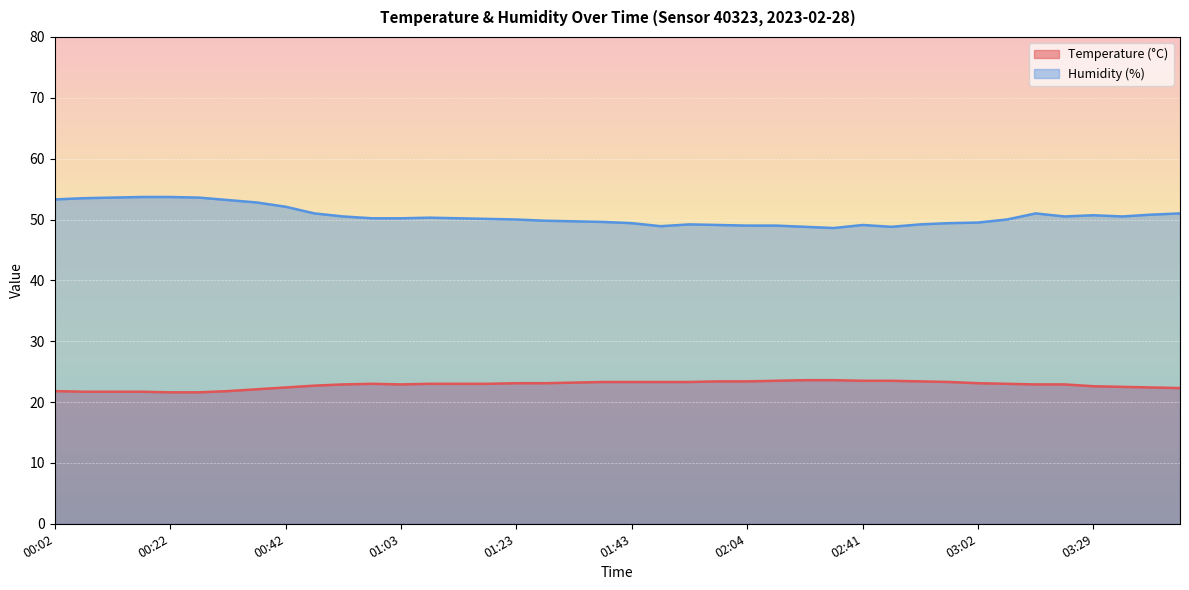

Between 00:27 and 00:53, which series saw the biggest shift?

Humidity (%)